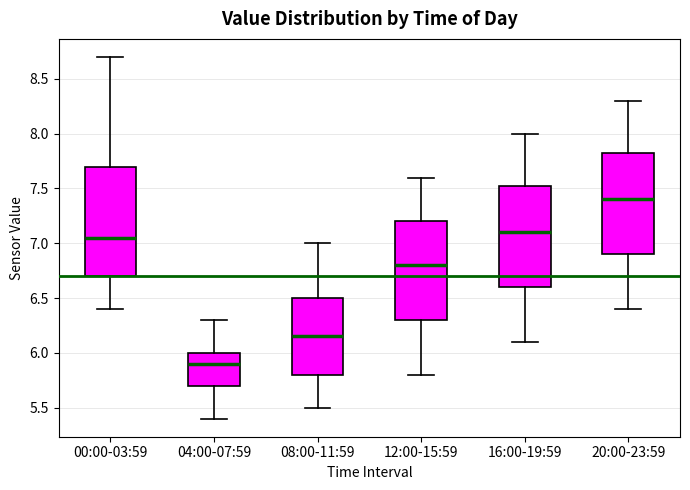

Reading left to right, read every box against the y-axis: the position of its median line, the range the box covers, and the ends of its whiskers. The values are not printed on the chart, so give them approximately, as read against the axis.

00:00-03:59: median 7.05, box 6.70 to 7.70, whiskers 6.40 to 8.70
04:00-07:59: median 5.90, box 5.70 to 6.00, whiskers 5.40 to 6.30
08:00-11:59: median 6.15, box 5.80 to 6.50, whiskers 5.50 to 7.00
12:00-15:59: median 6.80, box 6.30 to 7.20, whiskers 5.80 to 7.60
16:00-19:59: median 7.10, box 6.60 to 7.55, whiskers 6.10 to 8.00
20:00-23:59: median 7.40, box 6.90 to 7.85, whiskers 6.40 to 8.30